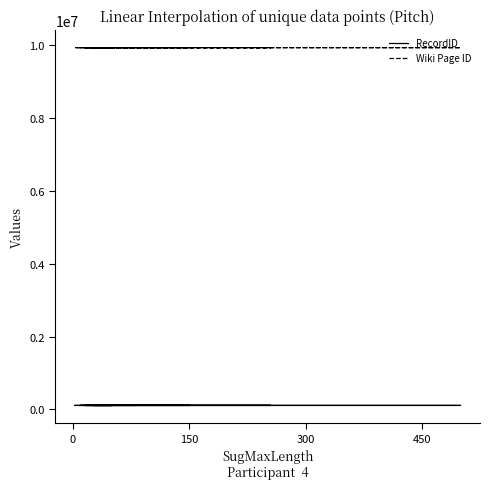

True or false: RecordID and Wiki Page ID cross at least once.

False